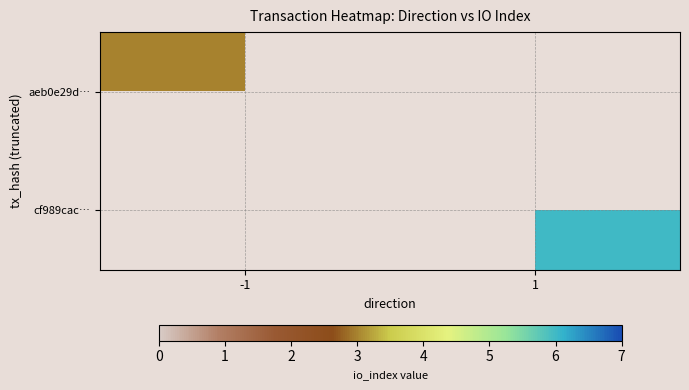

List the labels in order of aeb0e29d… value, largest first.

-1, 1